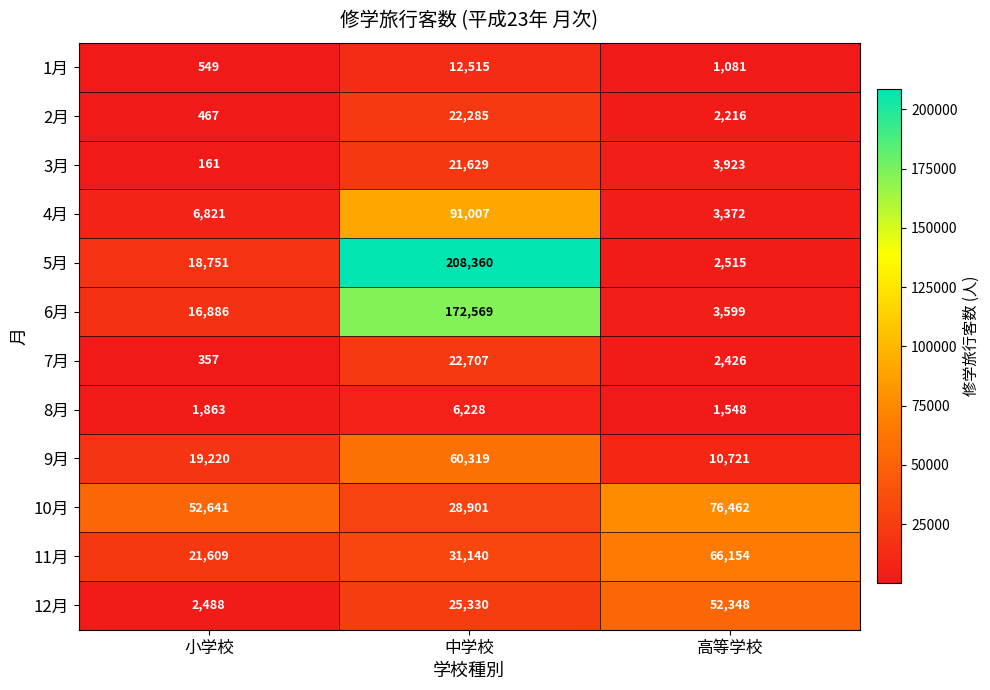

What is the minimum value for 5月?

2515